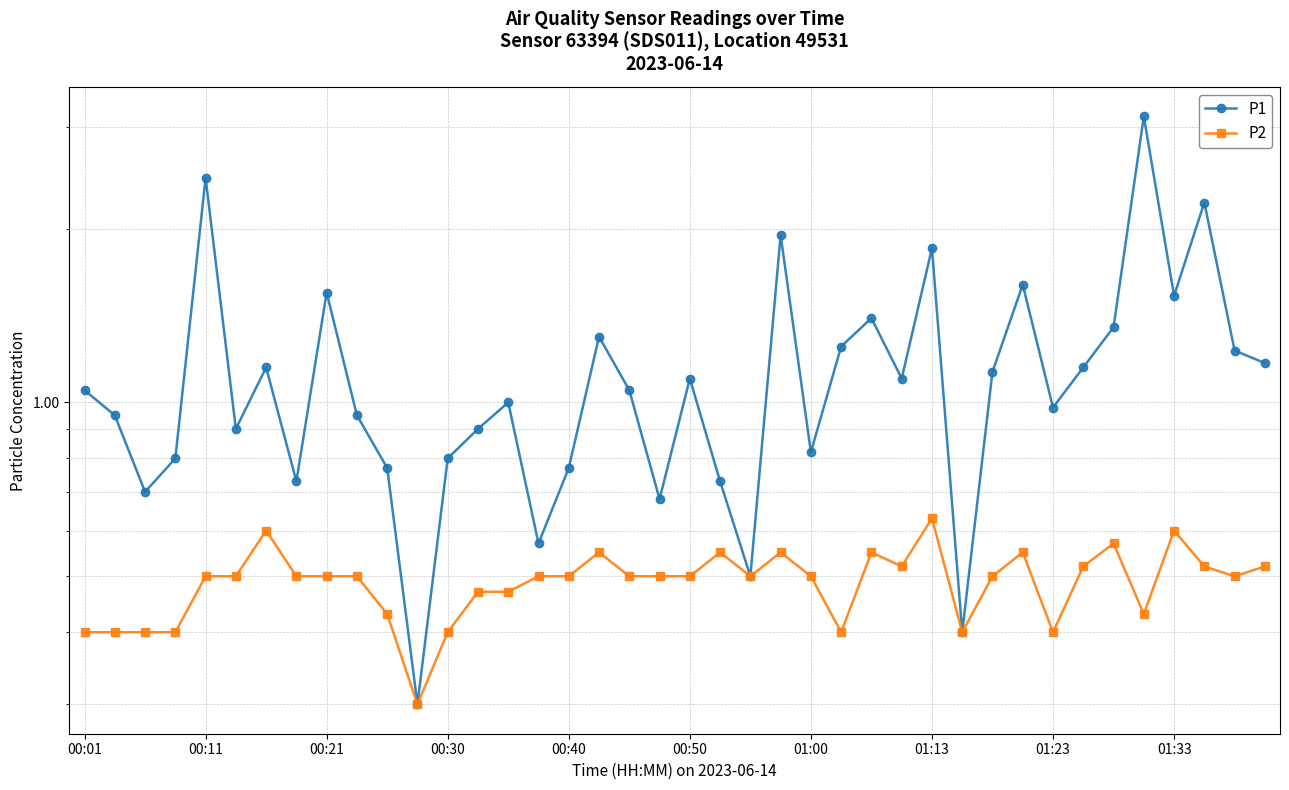

The P2 series shows 0.5 at 38. True or false?

True